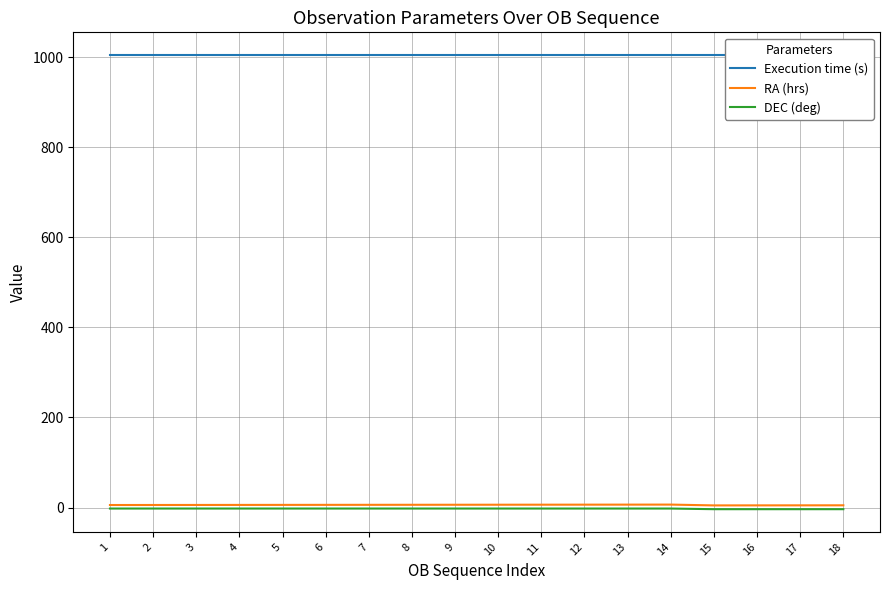

Is it true that DEC (deg) equals -3.5 at 2?

False